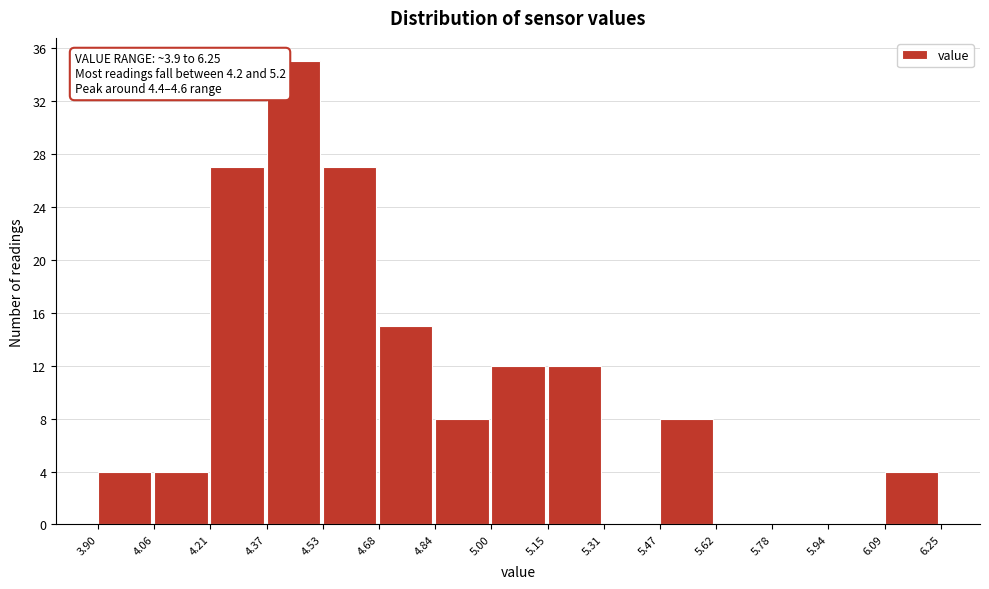

Over which range of the x-axis is the bar tallest?

4.37 to 4.53